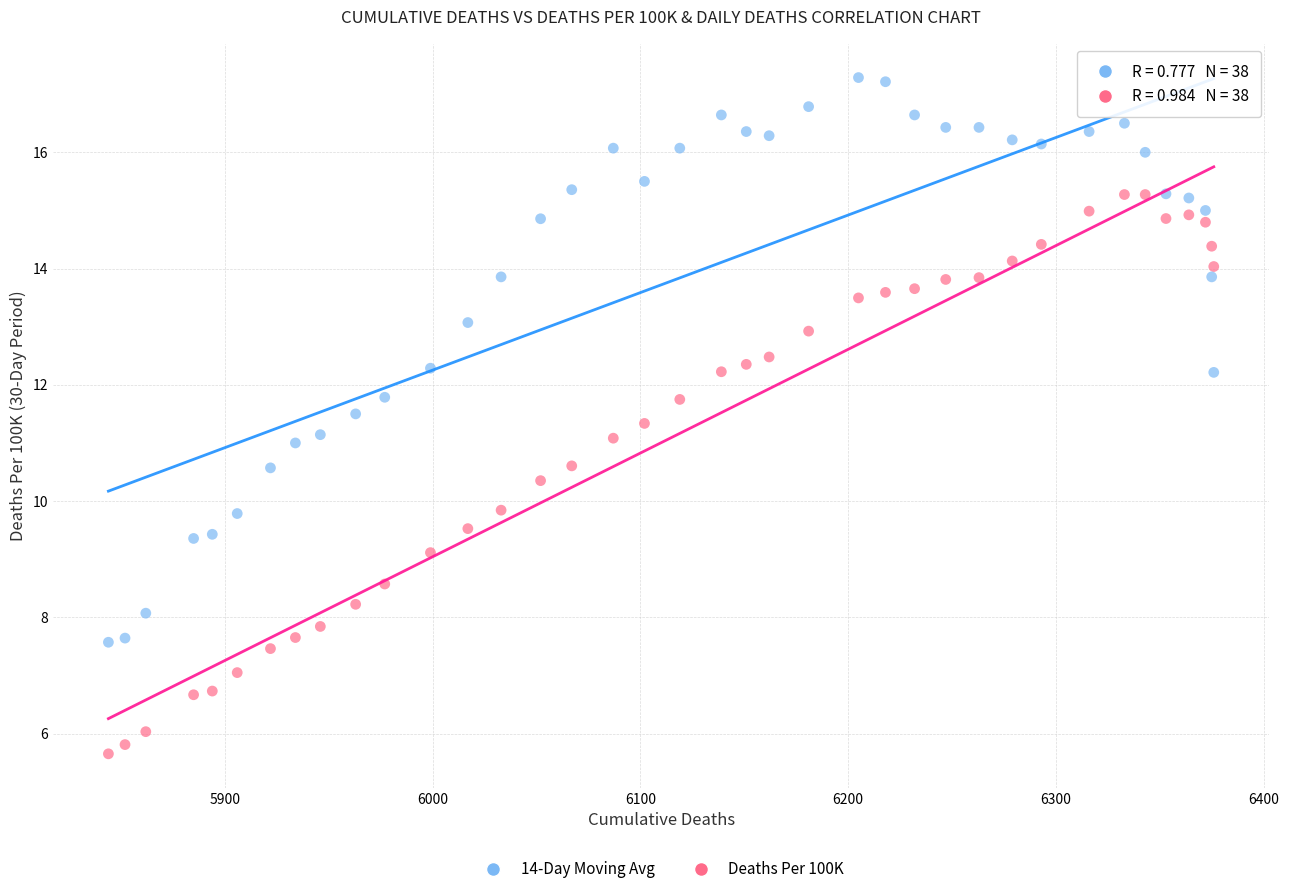

Across all data points, what is the range of X values (max minus min)?

532.0